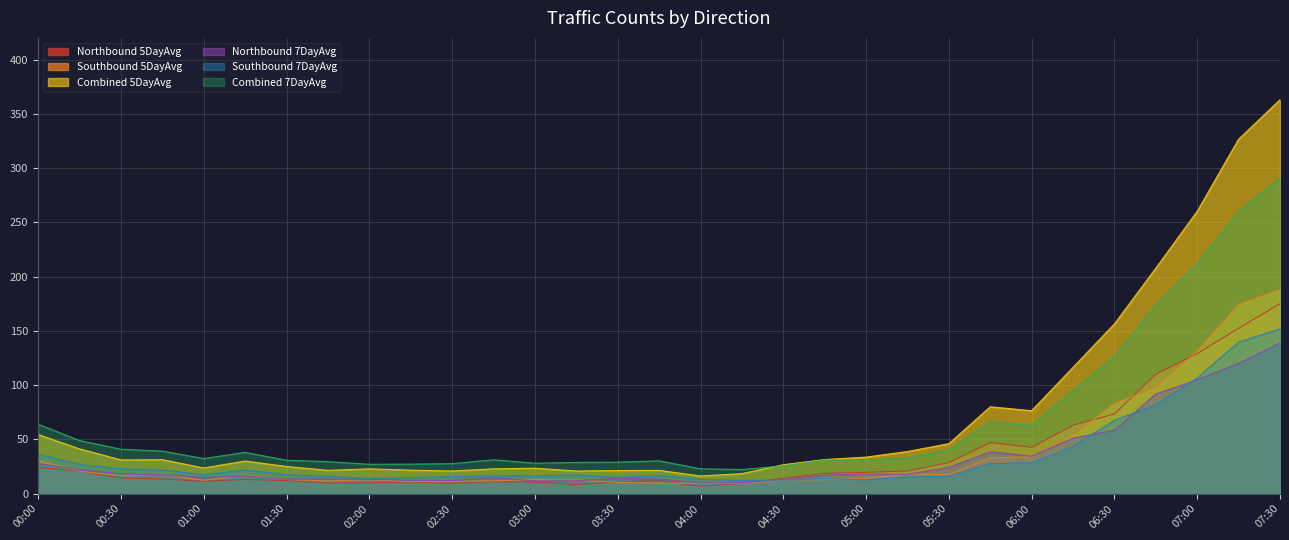

What is the label of the 22nd point from the right?

02:15